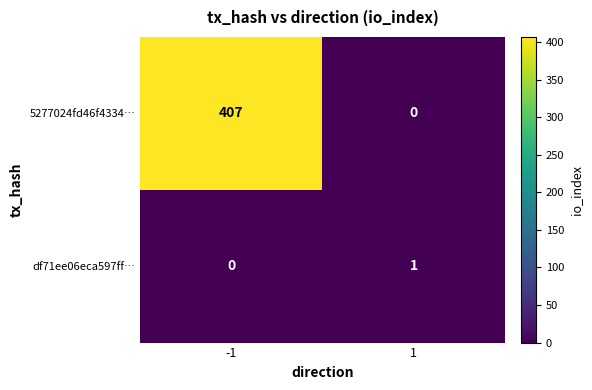

At how many categories does at least one series exceed 267?

1